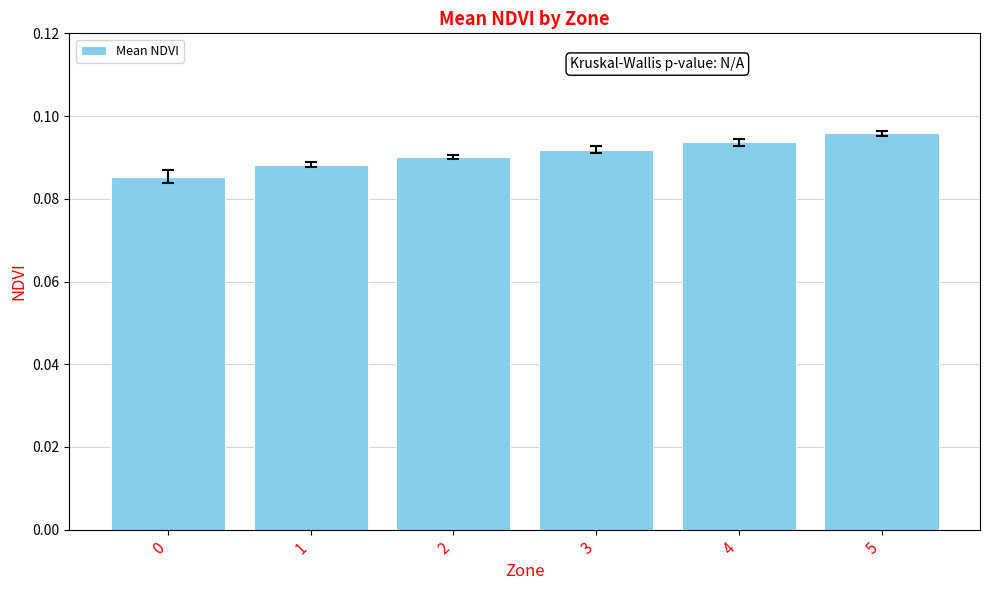

What is the sum of all values?

0.5